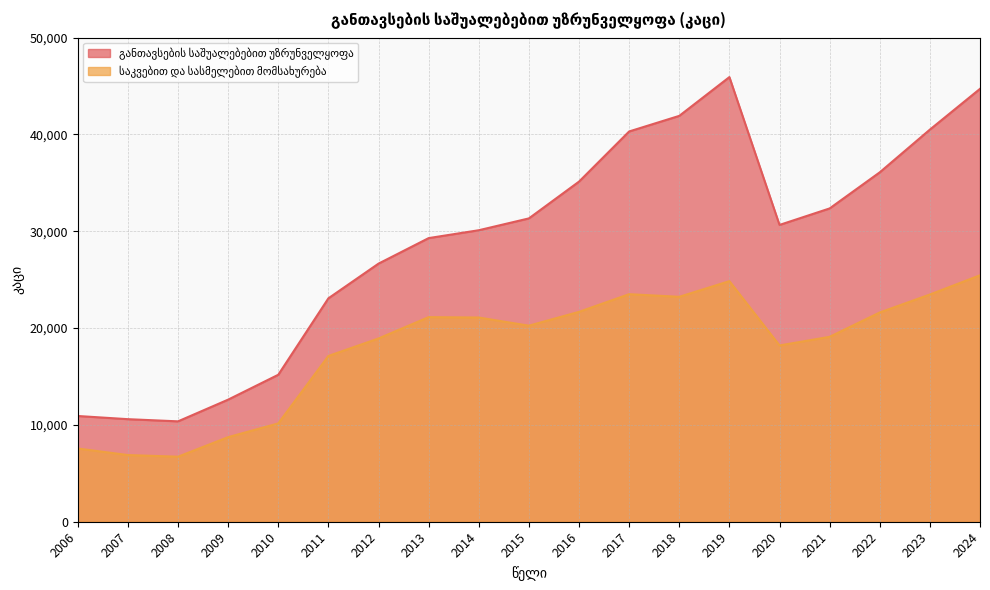

How many data points in საკვებით და სასმელებით მომსახურება are less than 20252?

9